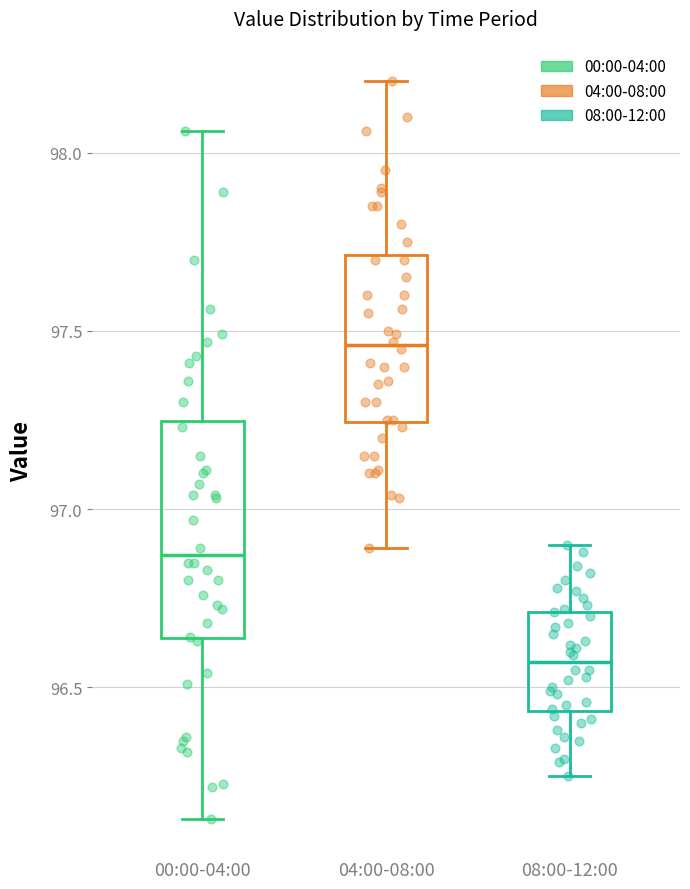

Which box is the tallest, from its lower edge to its upper edge?

00:00-04:00